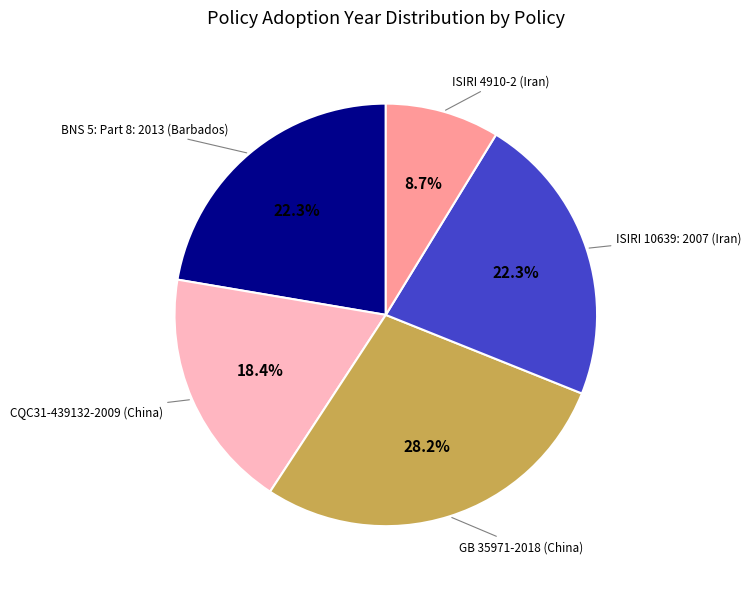

Is there any slice that represents more than half of the pie?

No